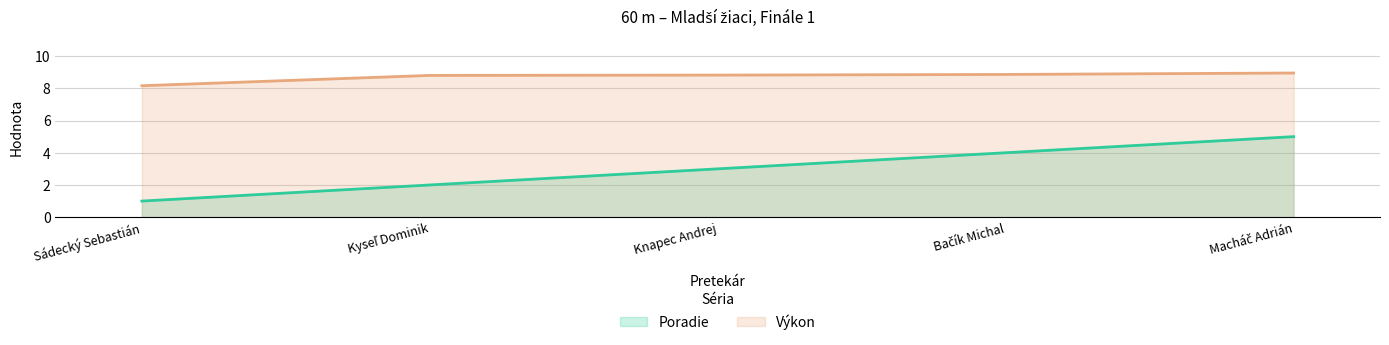

Reading left to right, extract all data points from this chart.

Poradie: Sádecký Sebastián=1.0	Kyseľ Dominik=2.0	Knapec Andrej=3.0	Bačík Michal=4.0	Macháč Adrián=5.0
Výkon: Sádecký Sebastián=8.2	Kyseľ Dominik=8.8	Knapec Andrej=8.8	Bačík Michal=8.9	Macháč Adrián=8.9